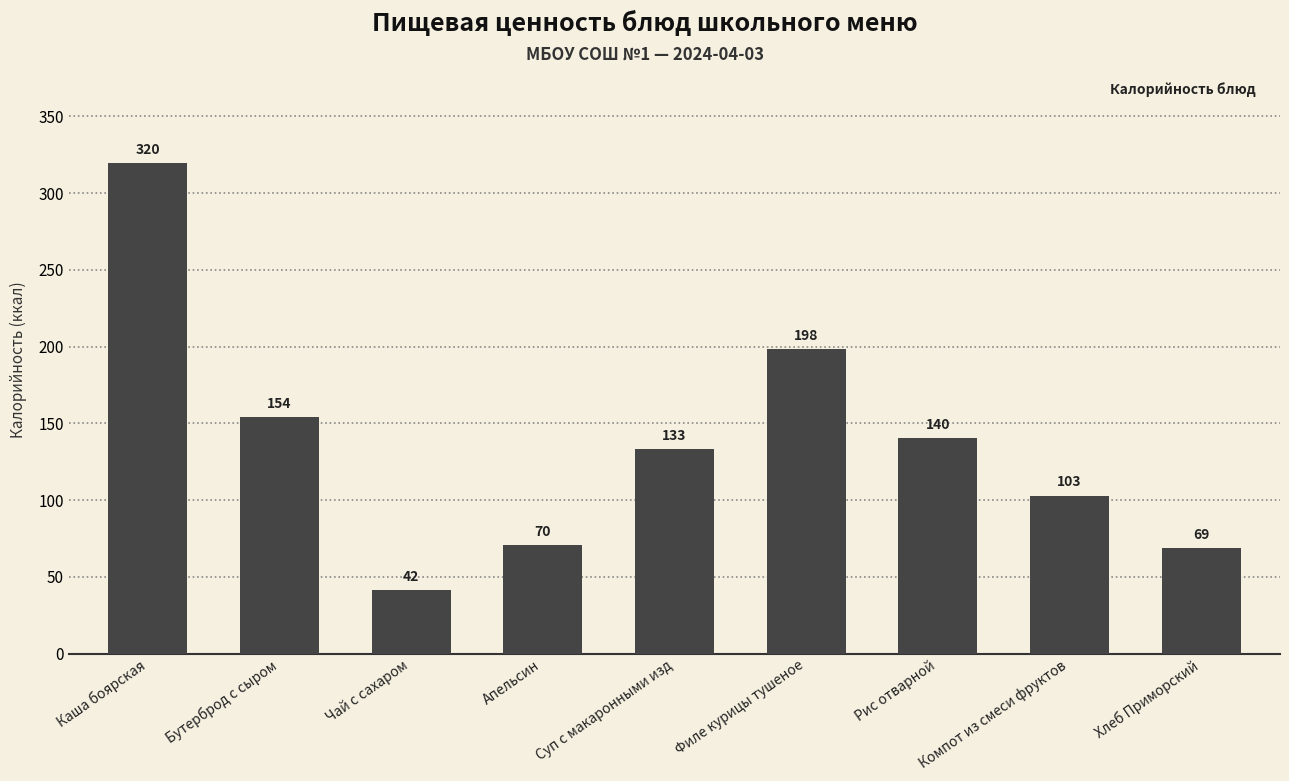

How many bars are there in total?

9